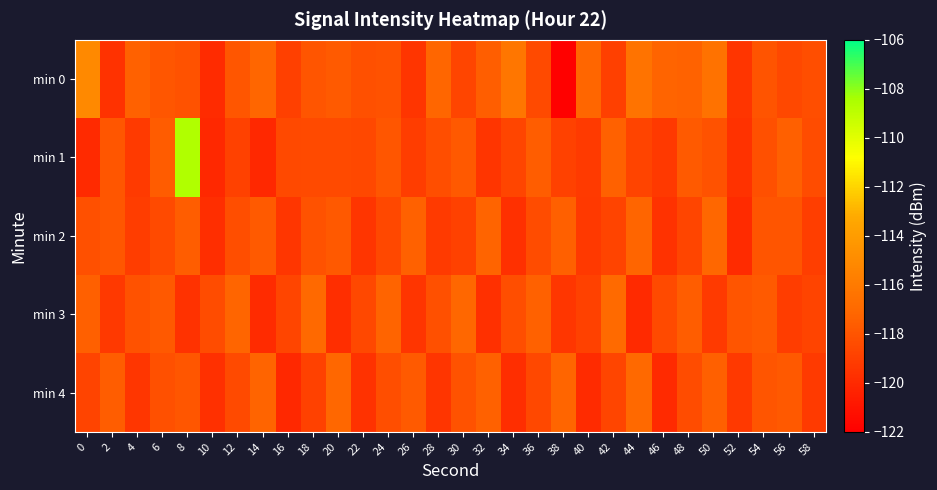

What is the minimum value shown in the chart?

-121.9